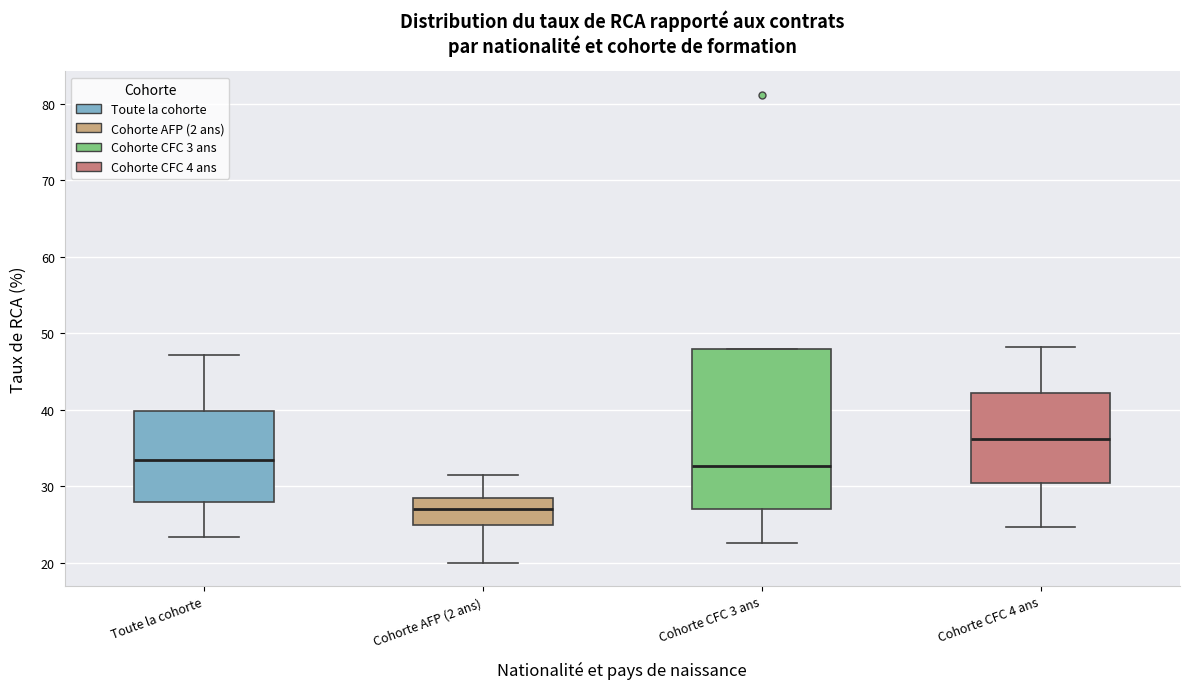

Reading left to right, transcribe this box plot: for each box, give where its median line is, the range the box spans, and where its two whiskers end, as read against the y-axis. The values are not printed on the chart, so give them approximately, as read against the axis.

Toute la cohorte: median 33, box 28 to 40, whiskers 23 to 47
Cohorte AFP (2 ans): median 27, box 25 to 28, whiskers 20 to 32
Cohorte CFC 3 ans: median 33, box 27 to 48, whiskers 23 to 48
Cohorte CFC 4 ans: median 36, box 30 to 42, whiskers 25 to 48